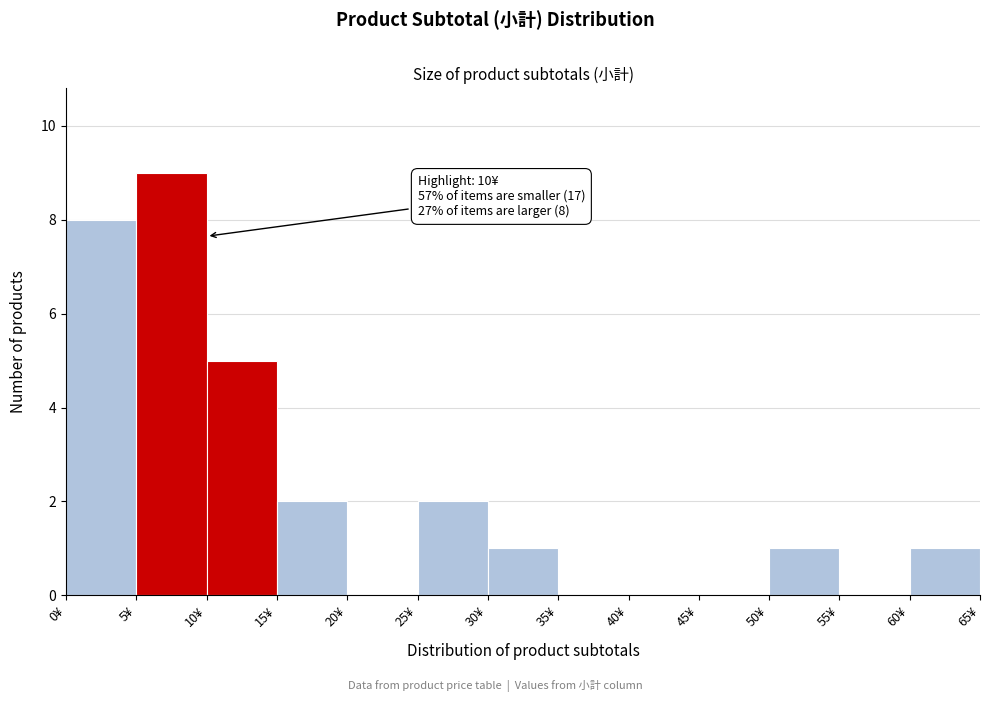

Which range on the x-axis has the tallest bar?

5 to 10